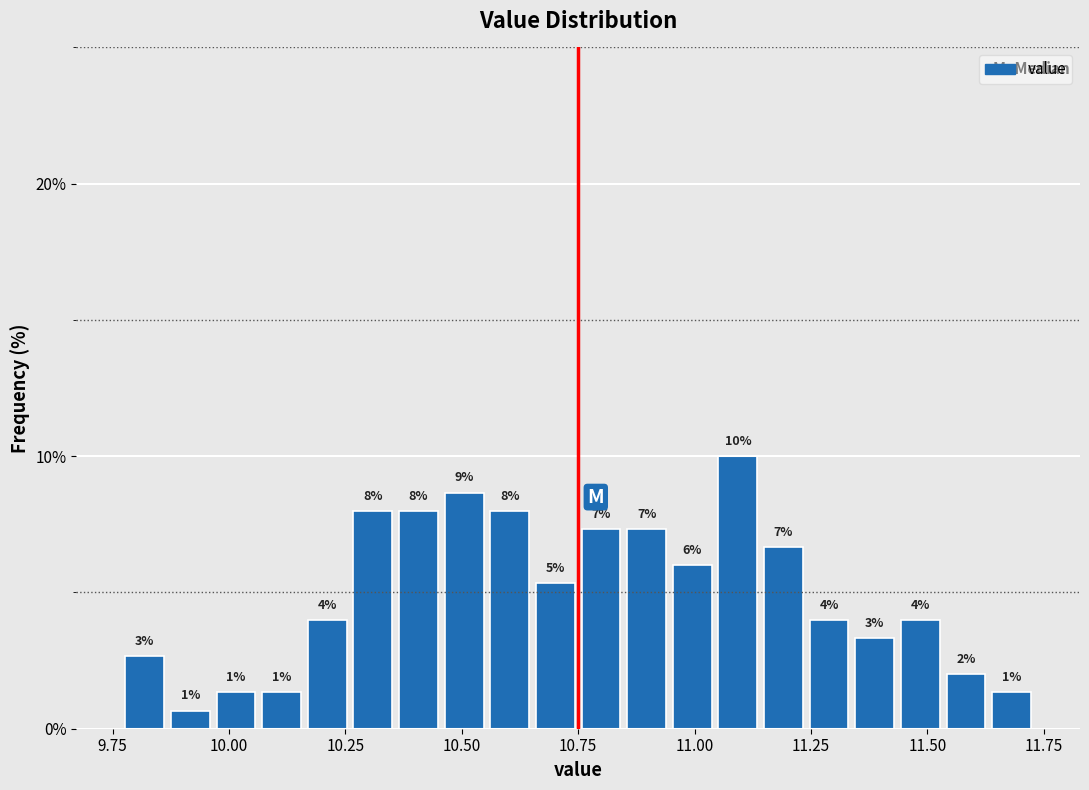

Around what value on the x-axis is the tallest bar? Give the approximate position of its centre, as read against the axis.

11.10